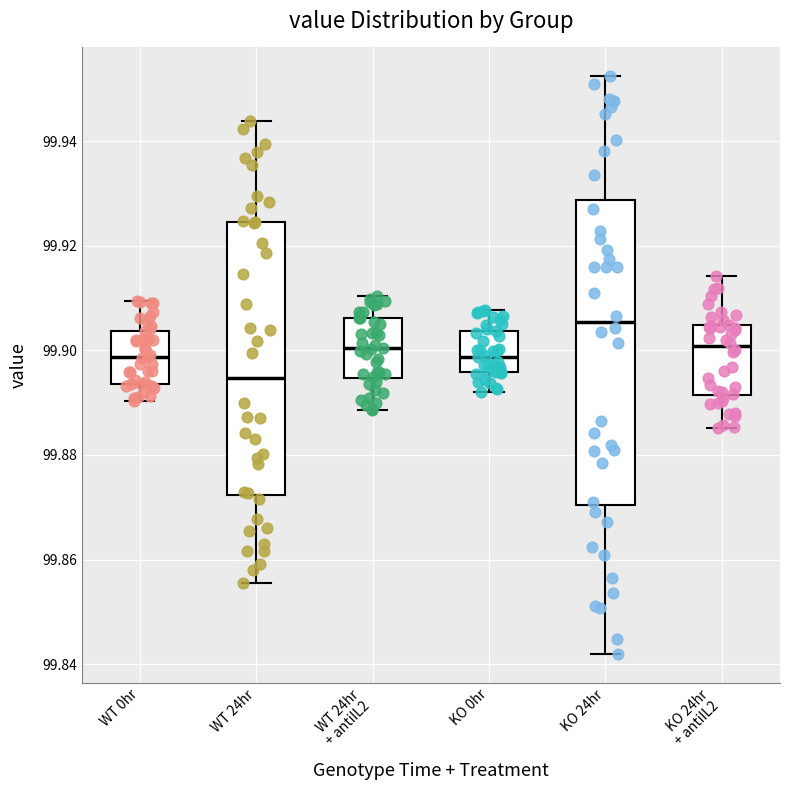

Which box is the tallest, from its lower edge to its upper edge?

KO 24hr